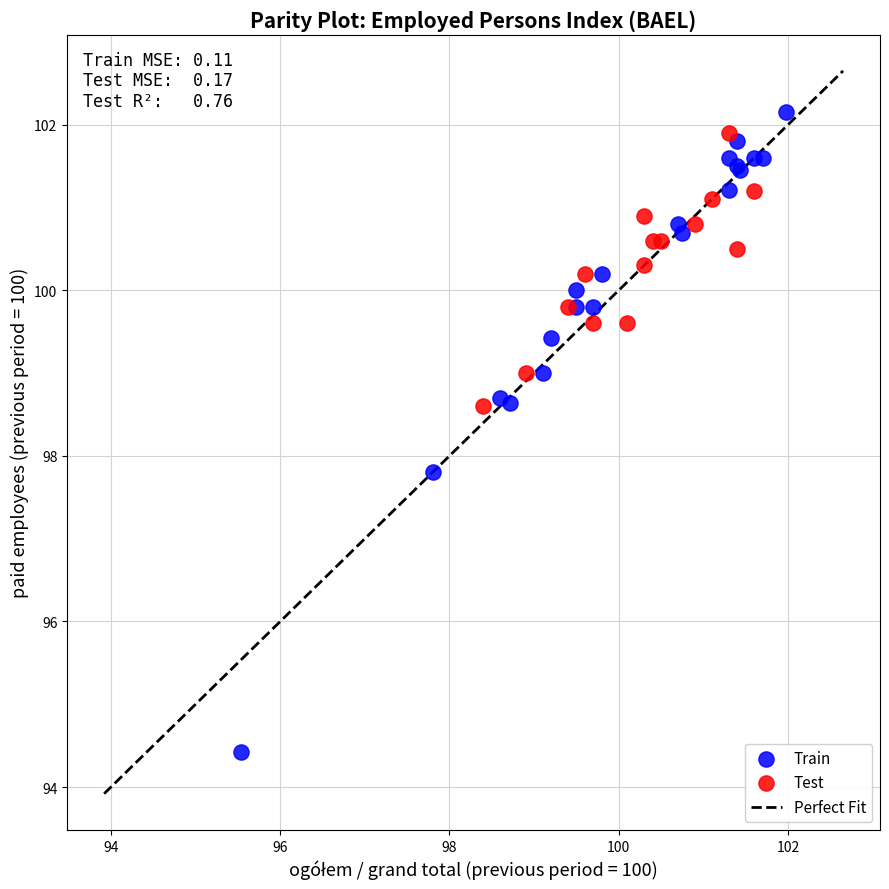

Which series contains the lowest Y value?

Train